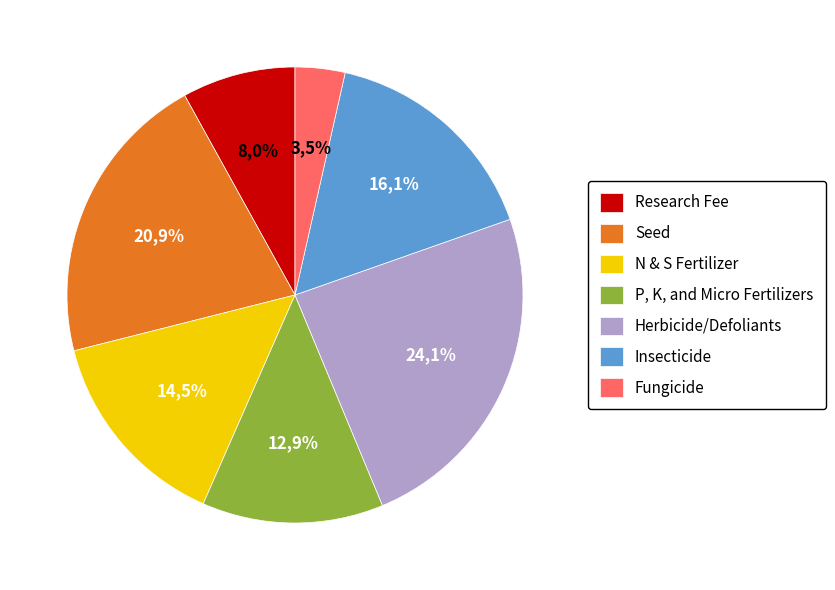

To the nearest percent, what is the difference between the largest and smallest slice percentages?

21%